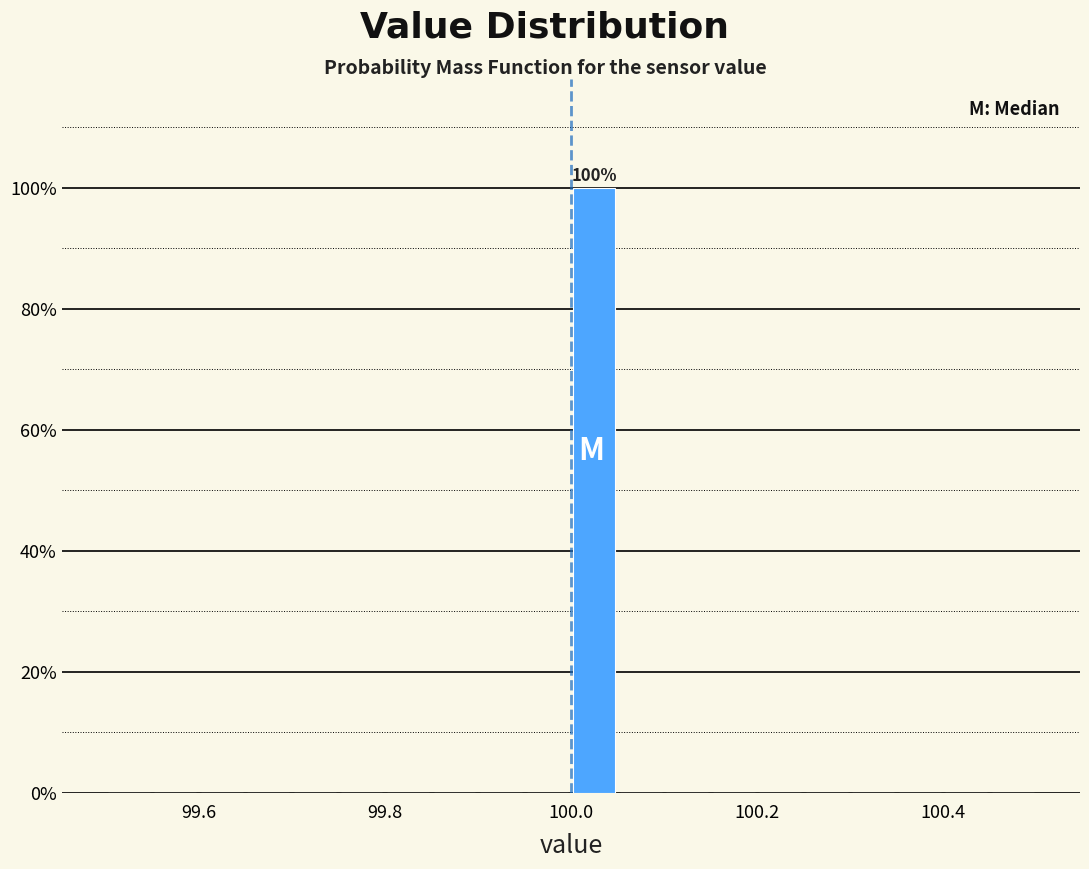

Read against the x-axis, roughly where is the centre of the tallest bar?

100.02